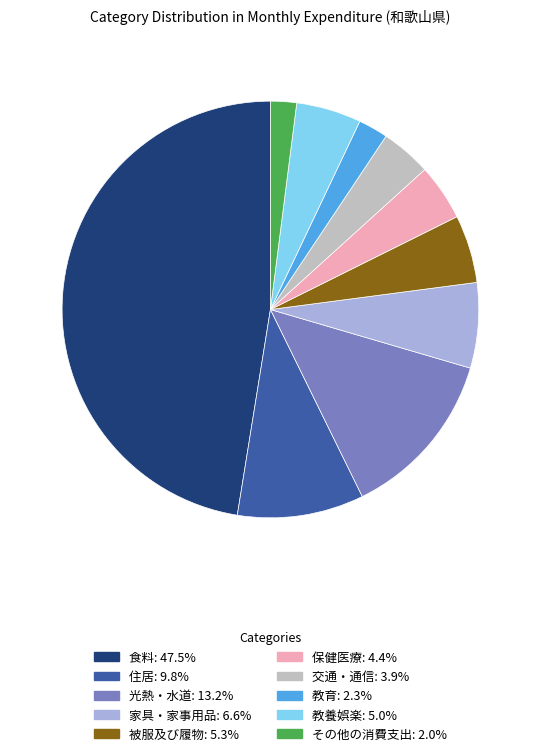

Which slice is the largest?

食料